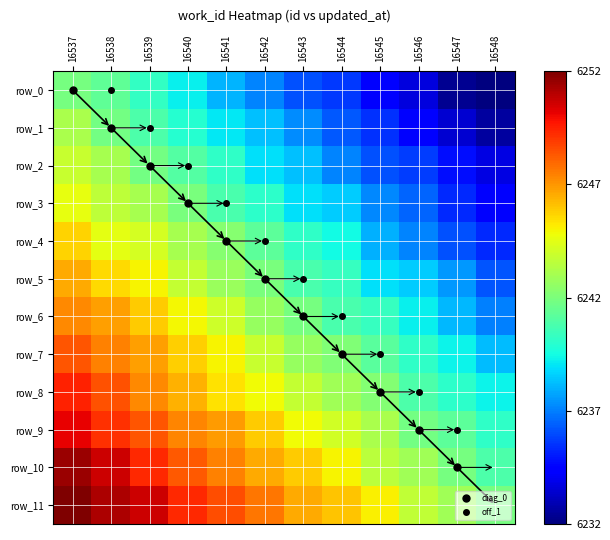

The row_1 series shows 6240.9 at 16539. True or false?

True